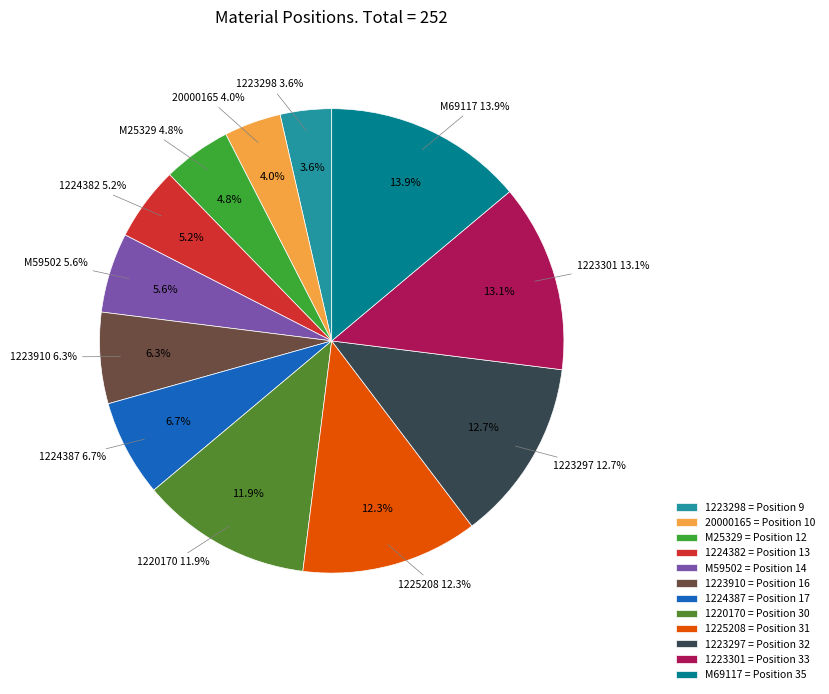

Is 1224387 the majority of the pie?

No